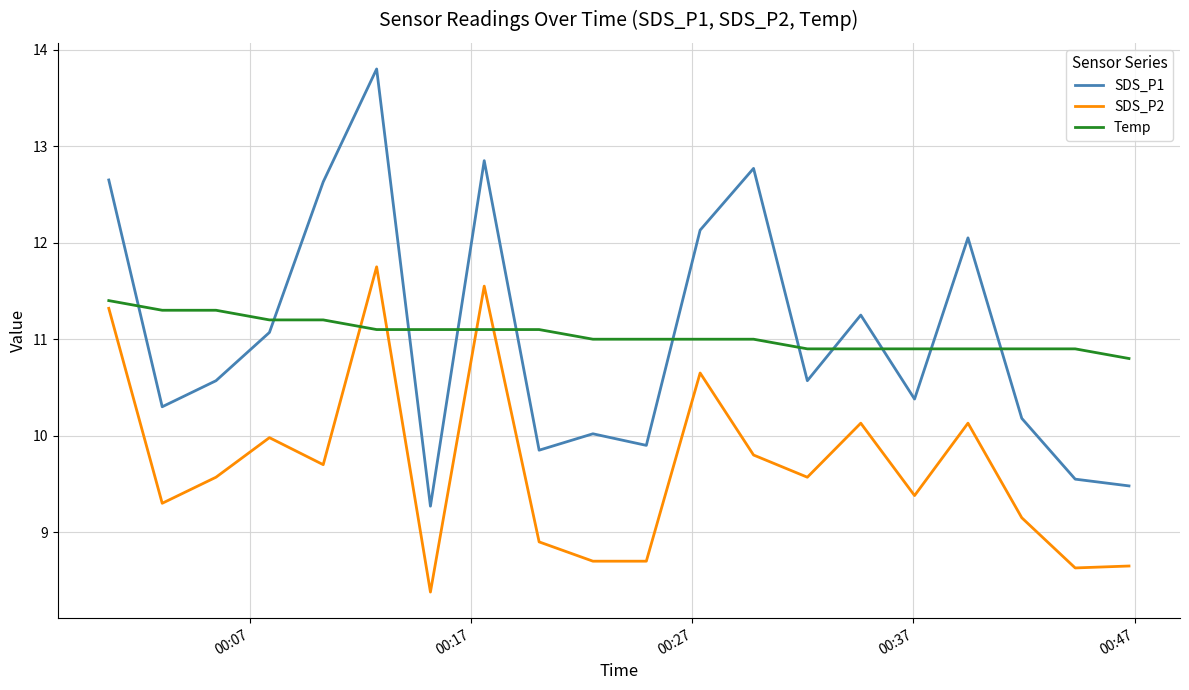

True or false: Temp and SDS_P2 intersect in this chart.

True